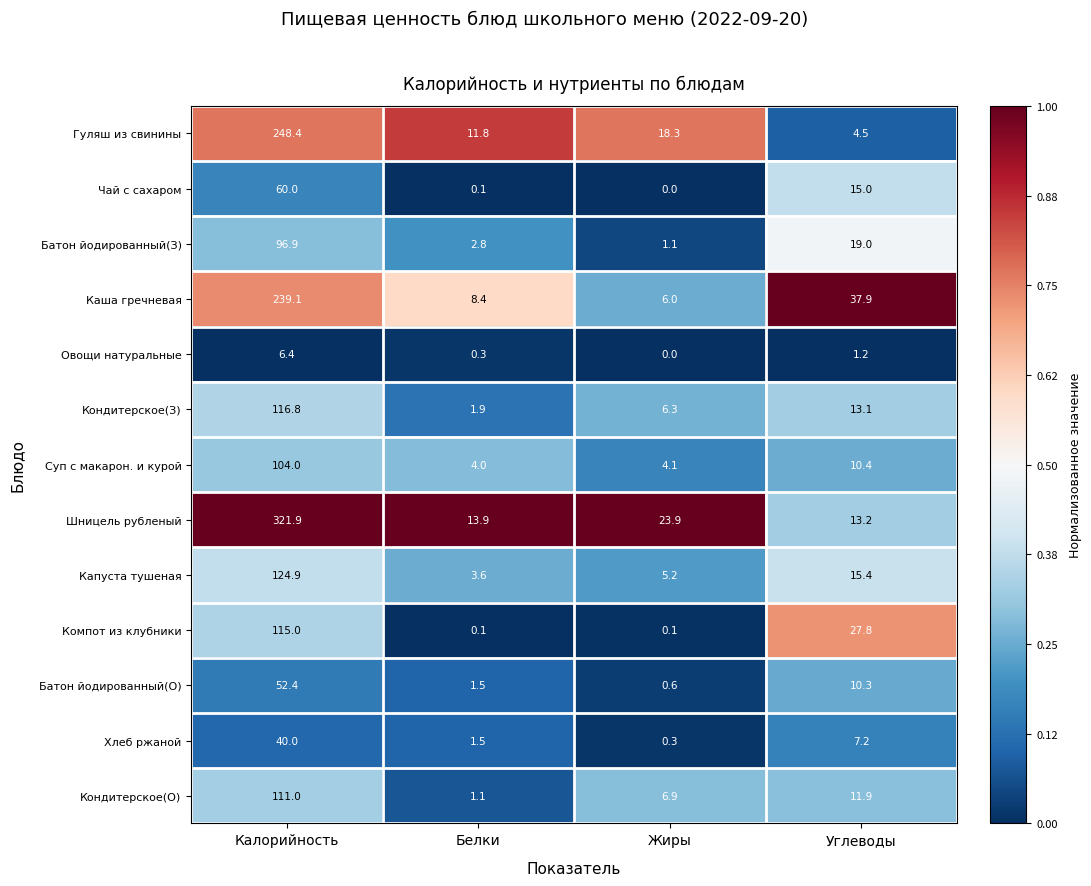

The value of Батон йодированный(О) at Калорийность is 52.4. True or false?

True